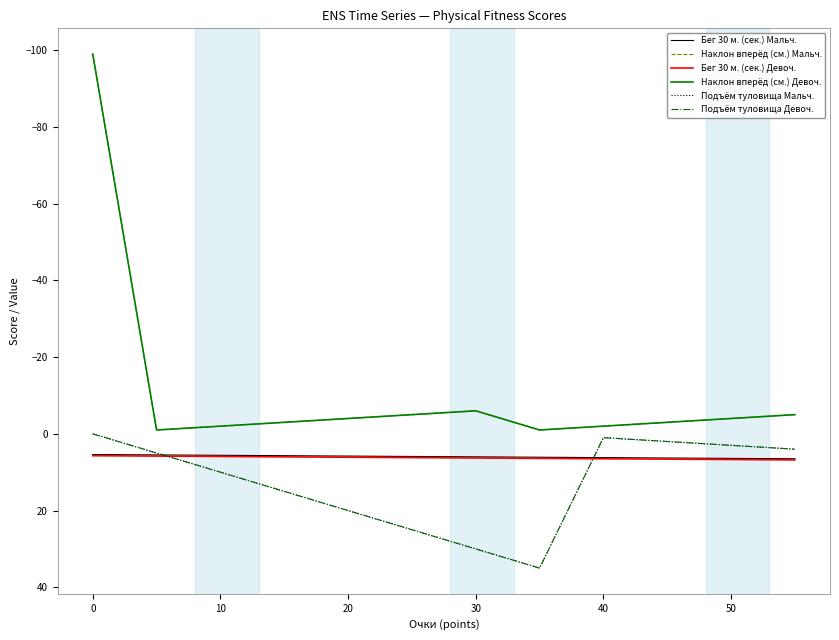

How many lines are shown in the chart?

6